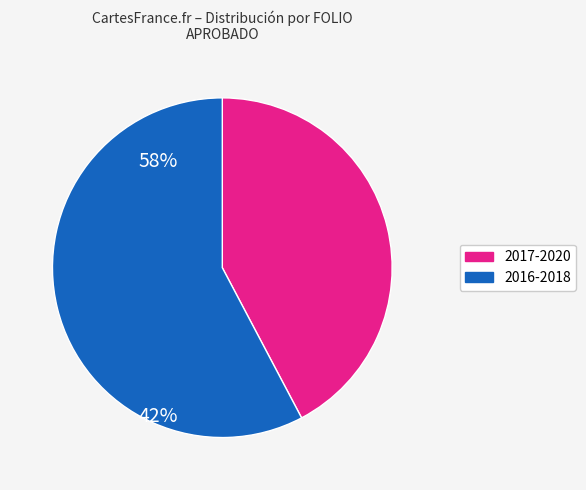

Rank the categories by value from lowest to highest.

2017-2020, 2016-2018